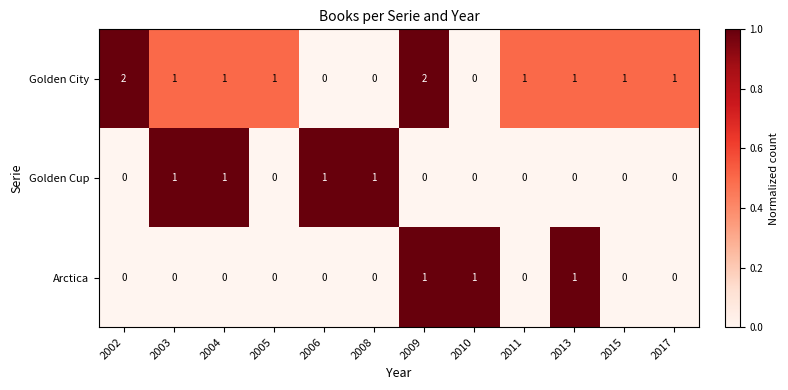

What is the sum of all Golden City values?

11